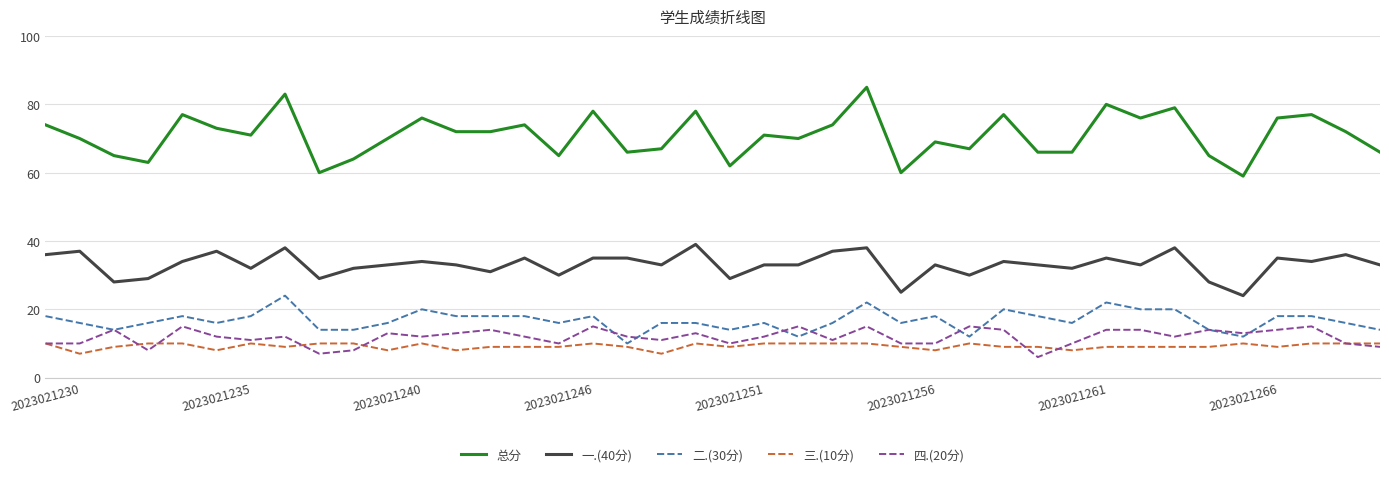

What is the minimum value for 一.(40分)?

24